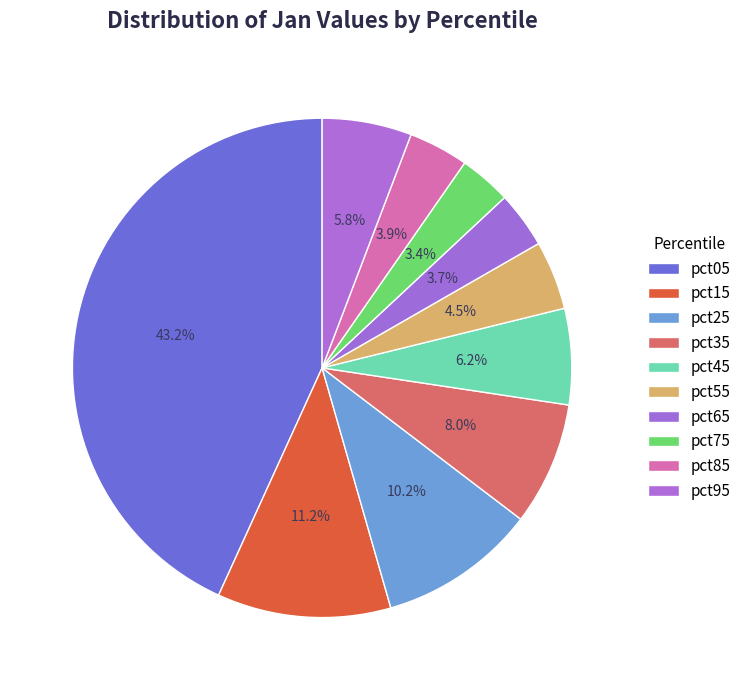

Between pct95 and pct75, which is larger?

pct95